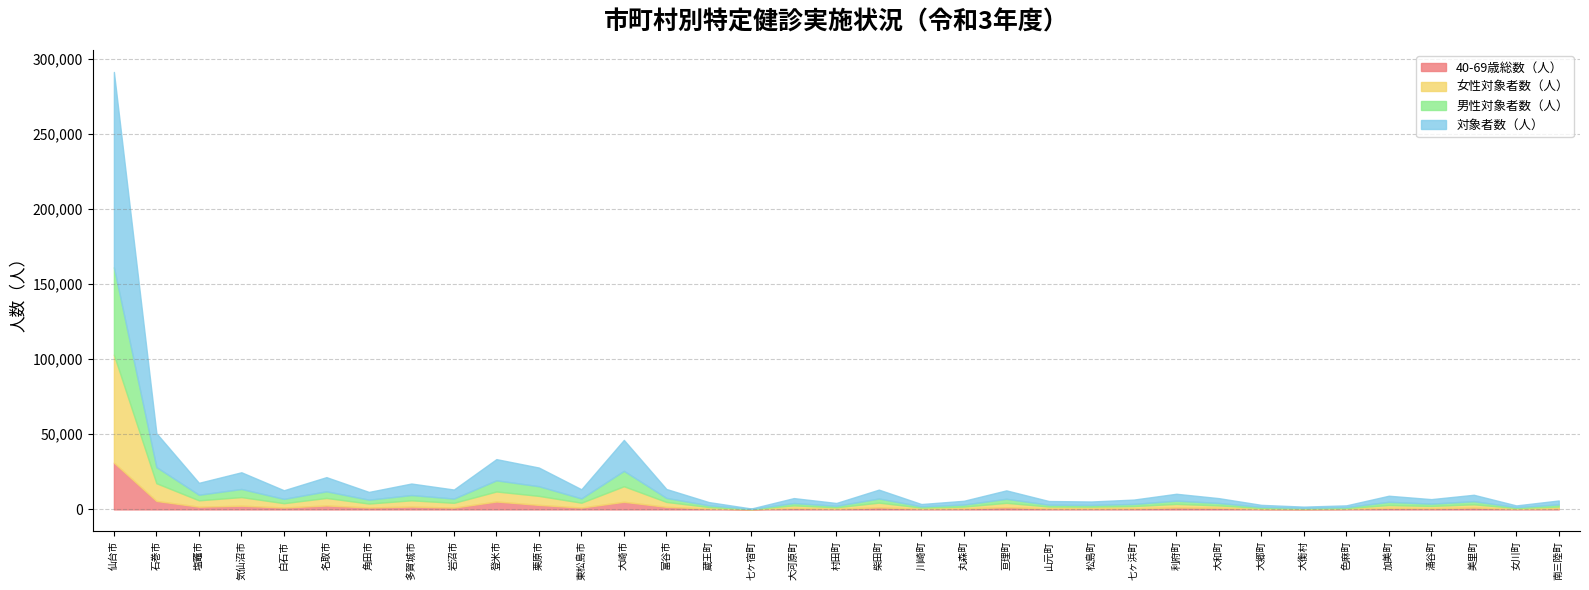

What is the value of the 男性対象者数（人） point at the 15th from the left?

1125